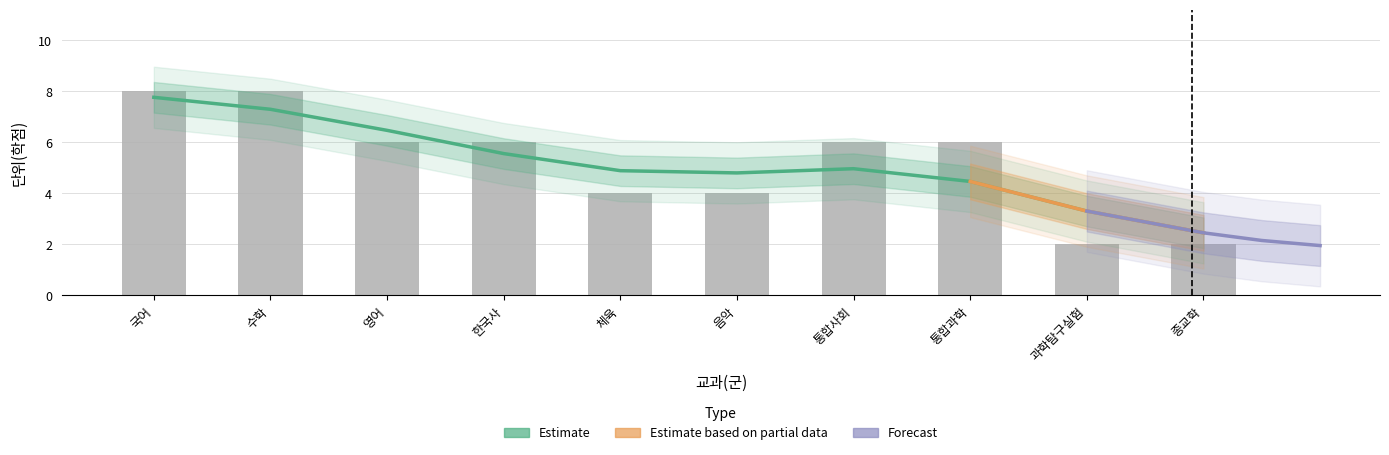

What is the average value?

5